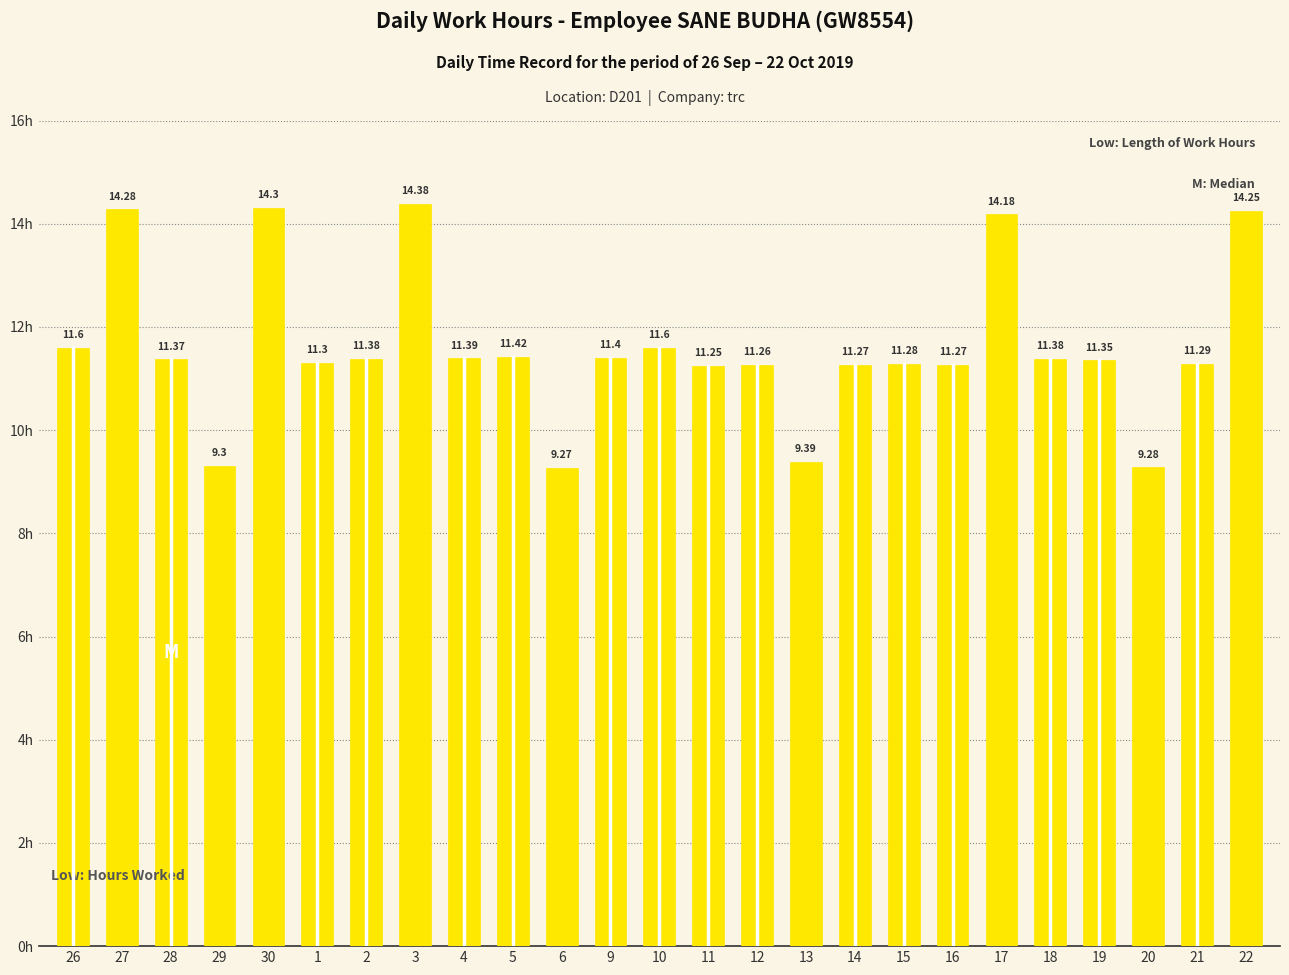

What is the difference between the maximum and minimum values?

5.1